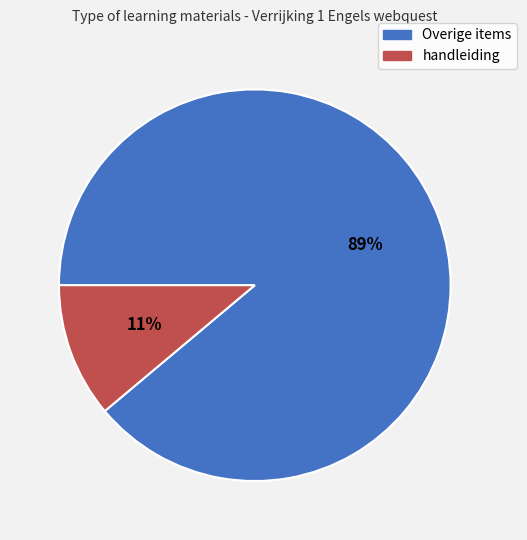

Is there a majority slice in this chart?

Yes